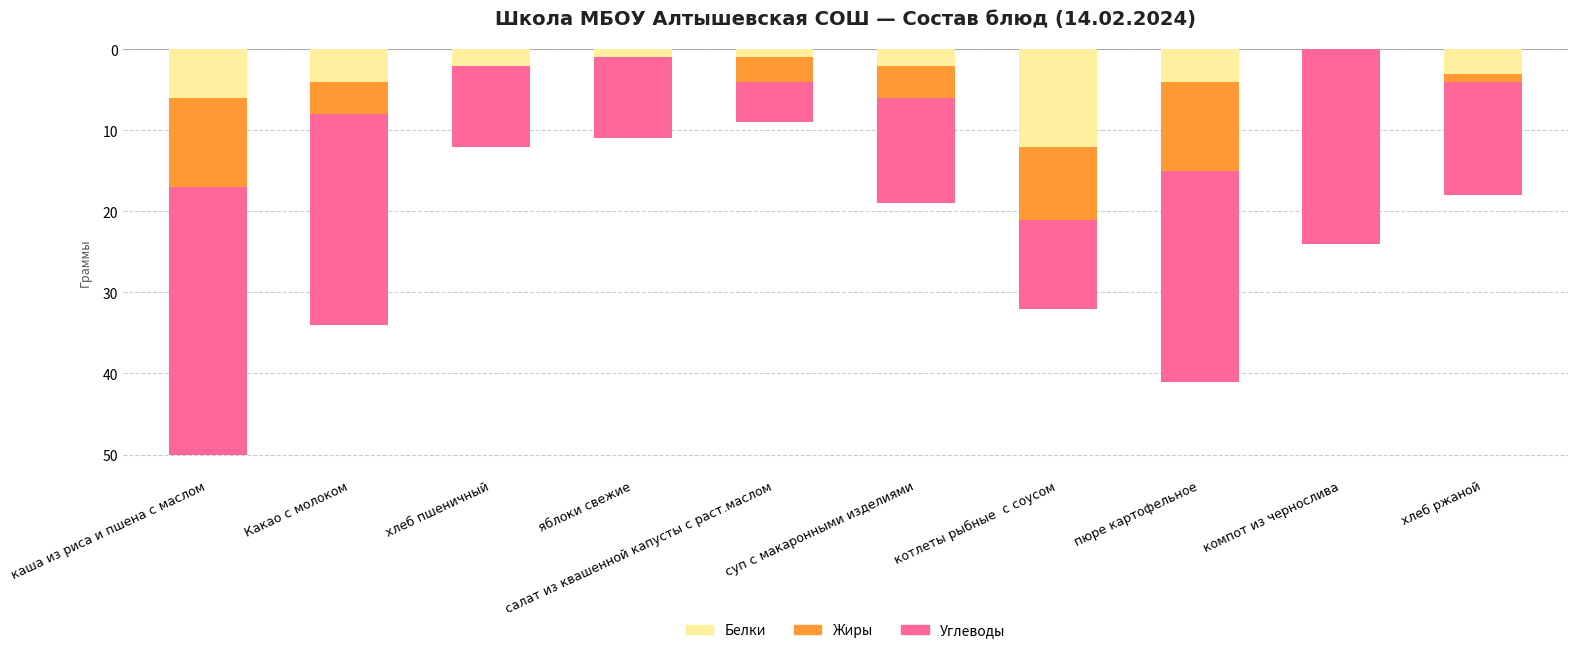

Count the number of categories in the chart.

10